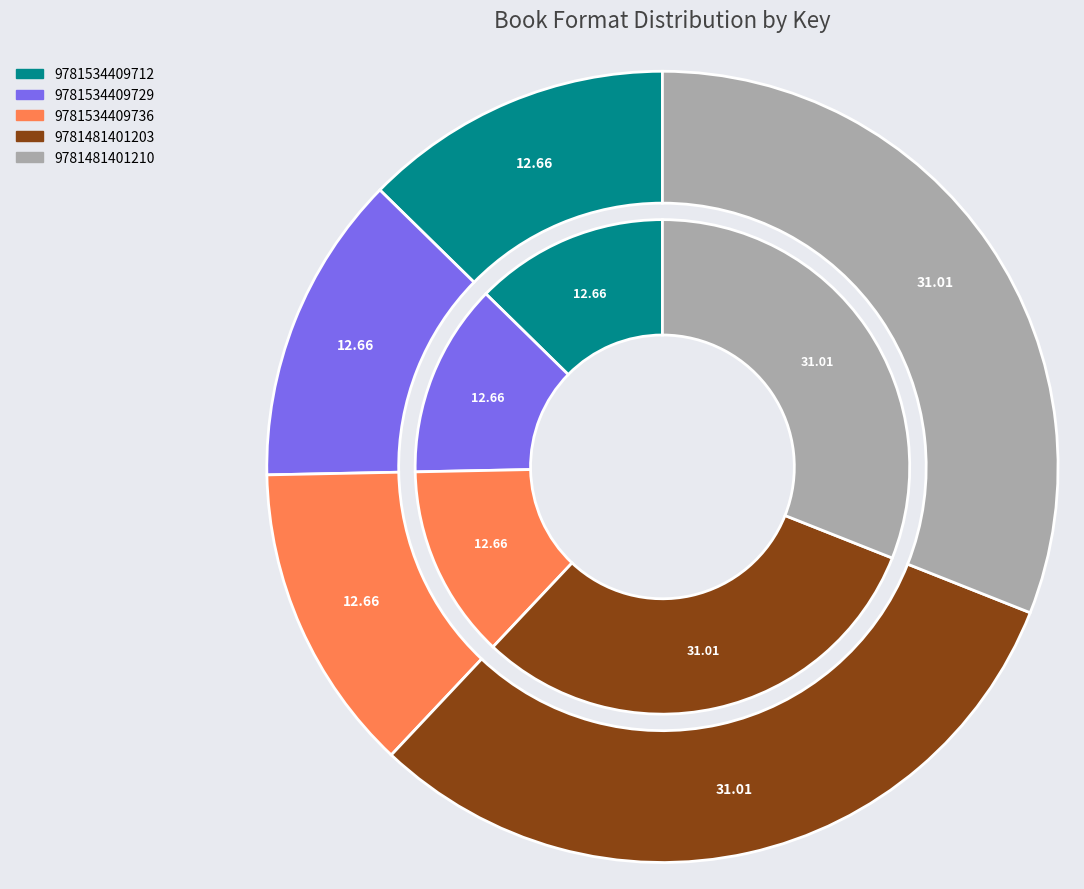

Rank the categories by value from highest to lowest.

9781481401203, 9781481401210, 9781534409712, 9781534409729, 9781534409736